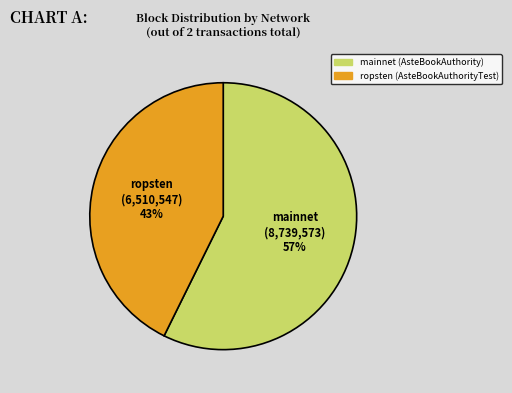

Which category has the smallest portion of the pie?

ropsten (AsteBookAuthorityTest)